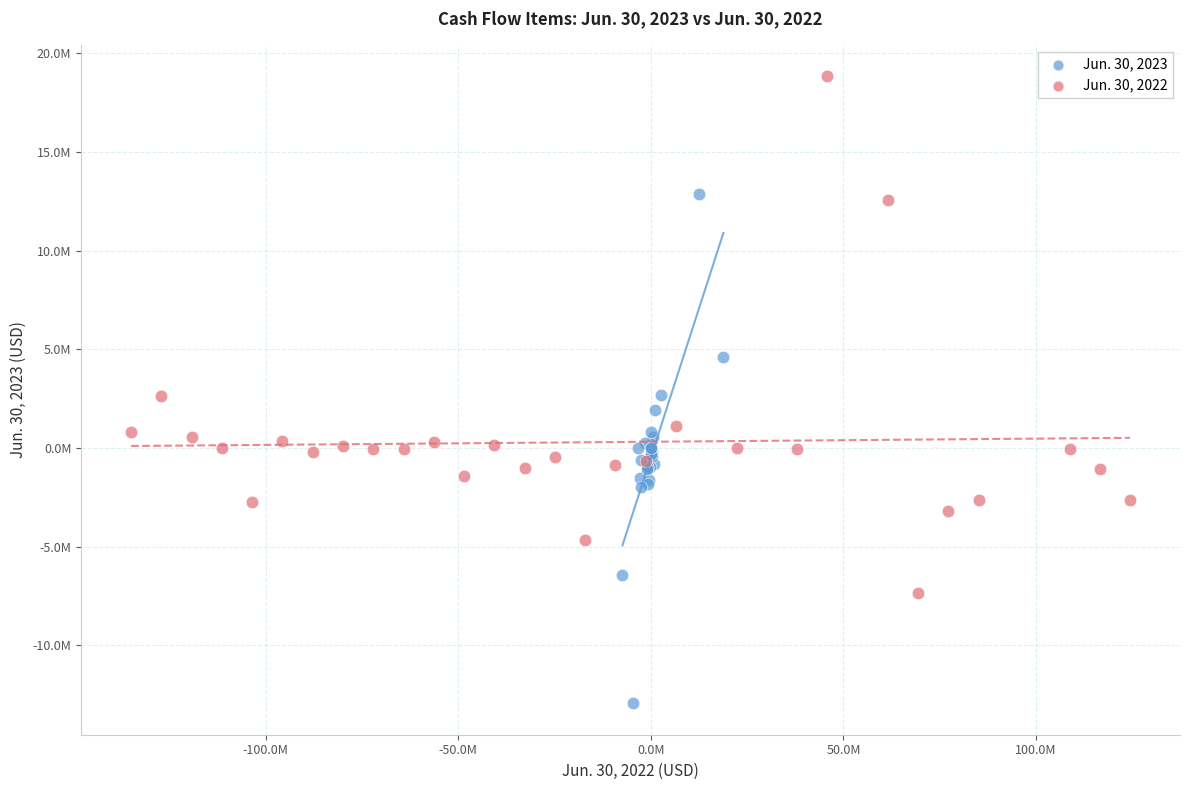

What are all the series names shown in the legend?

Jun. 30, 2023, Jun. 30, 2022